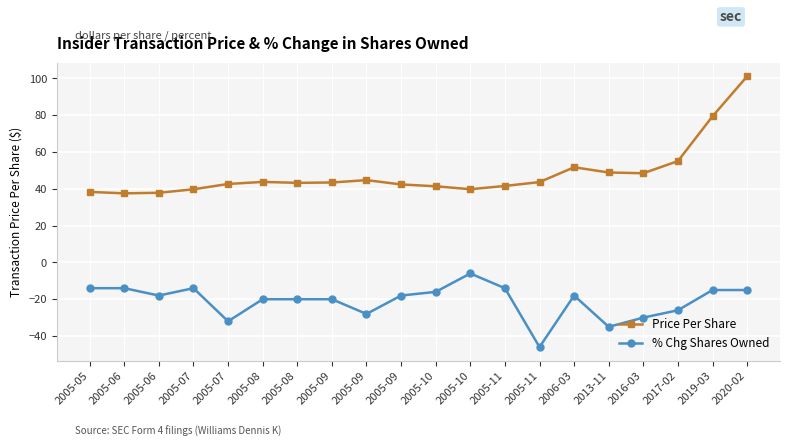

Rank the series at 2005-09 from highest to lowest value.

Price Per Share, % Chg Shares Owned